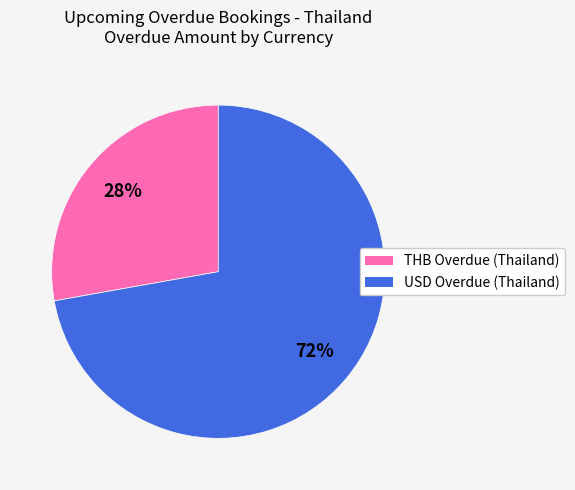

Is it true that USD Overdue (Thailand) is 72% of the pie?

True